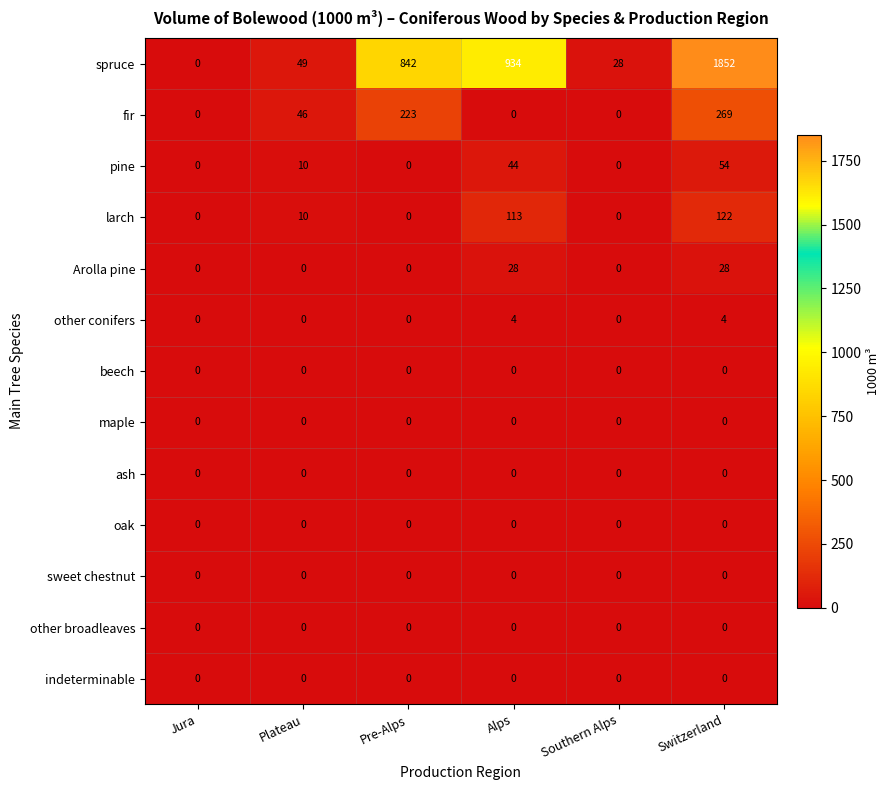

How many series are shown in this chart?

13